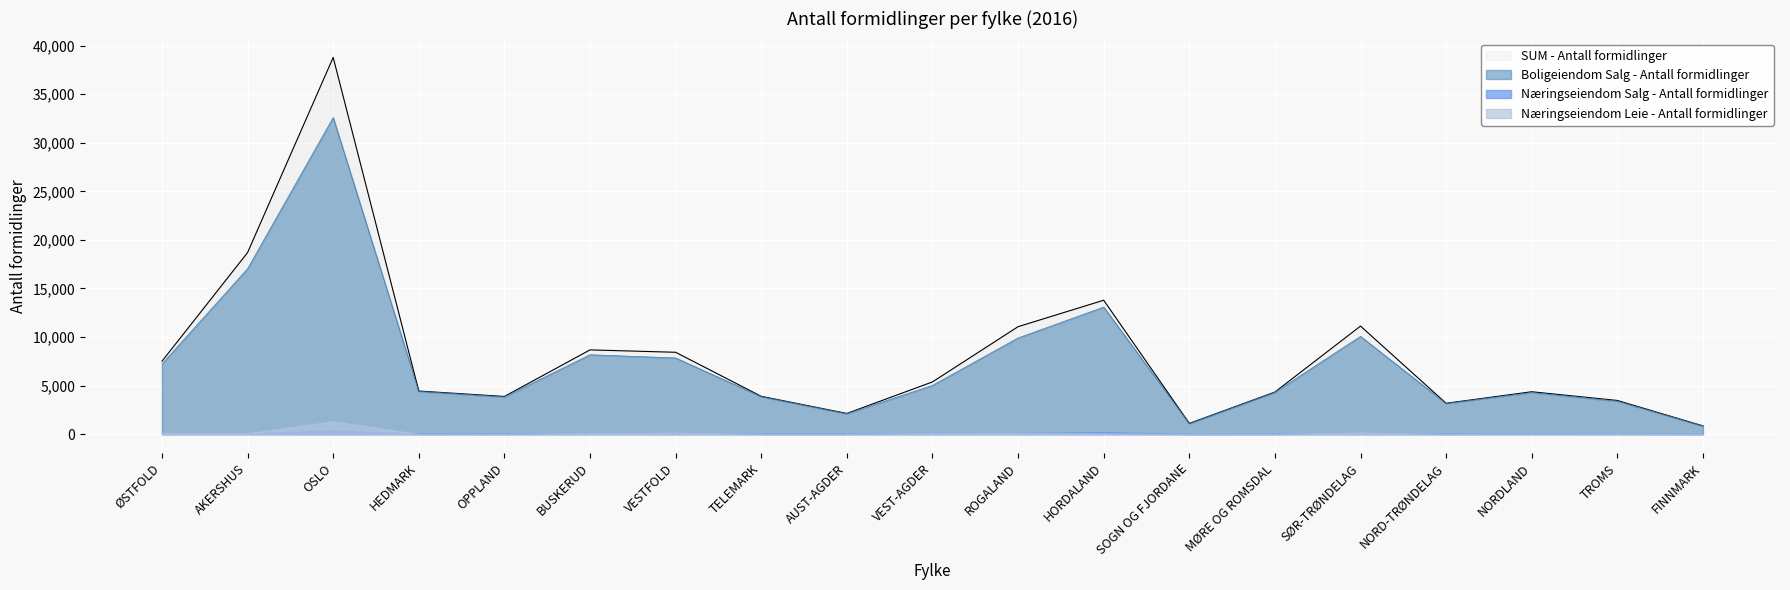

What is the label of the 14th point from the right?

BUSKERUD